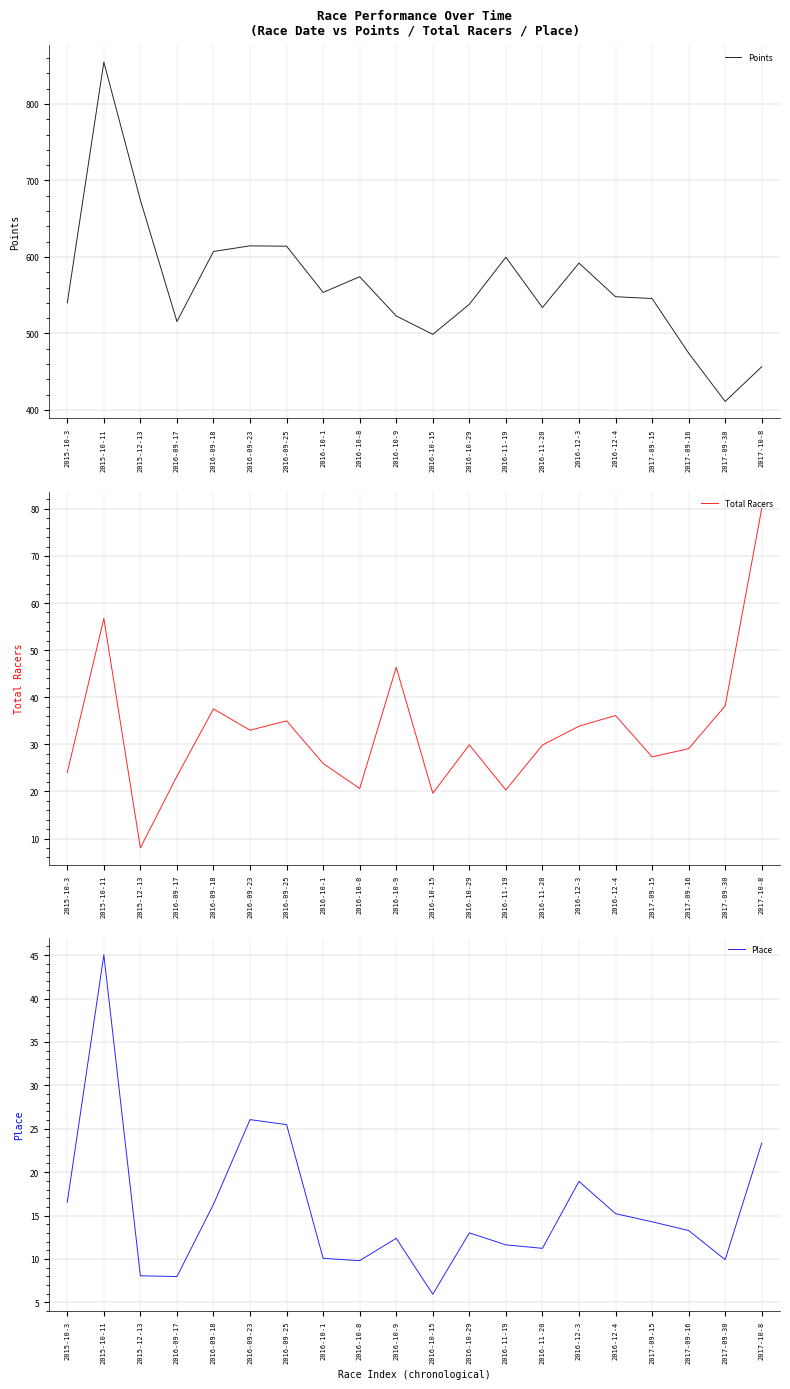

What is the difference between the maximum and minimum values in the Total Racers series?

72.1